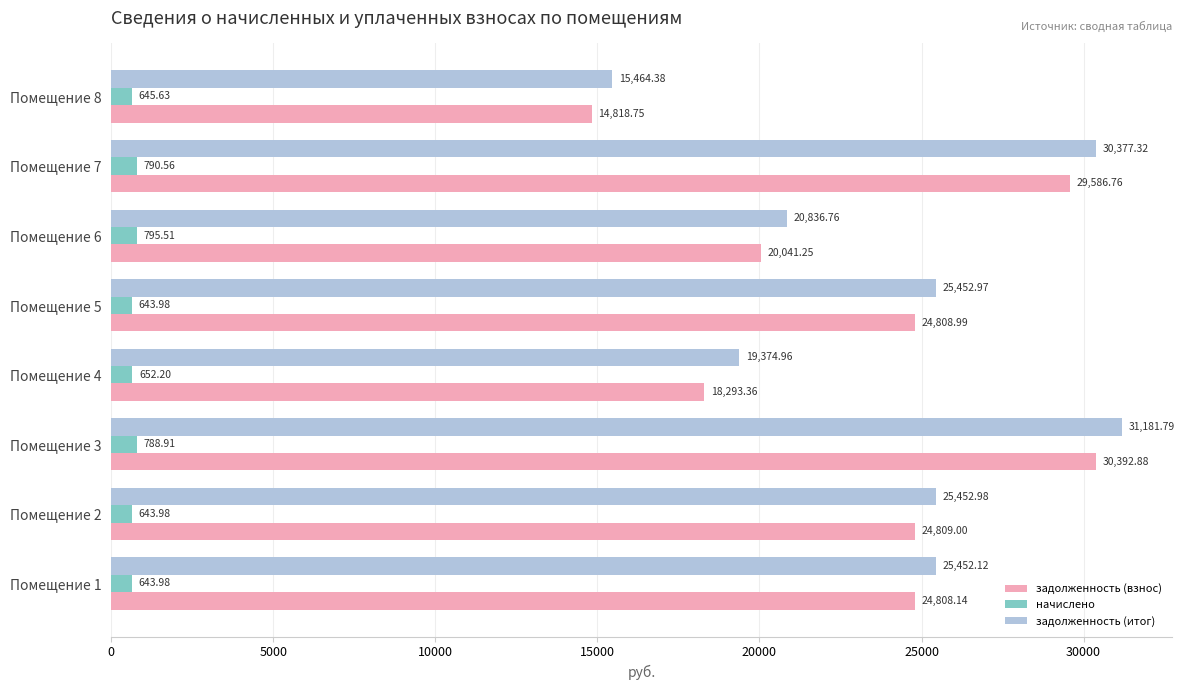

Is the value of задолженность (взнос) at Помещение 7 greater than the value of задолженность (итог) at Помещение 6?

Yes